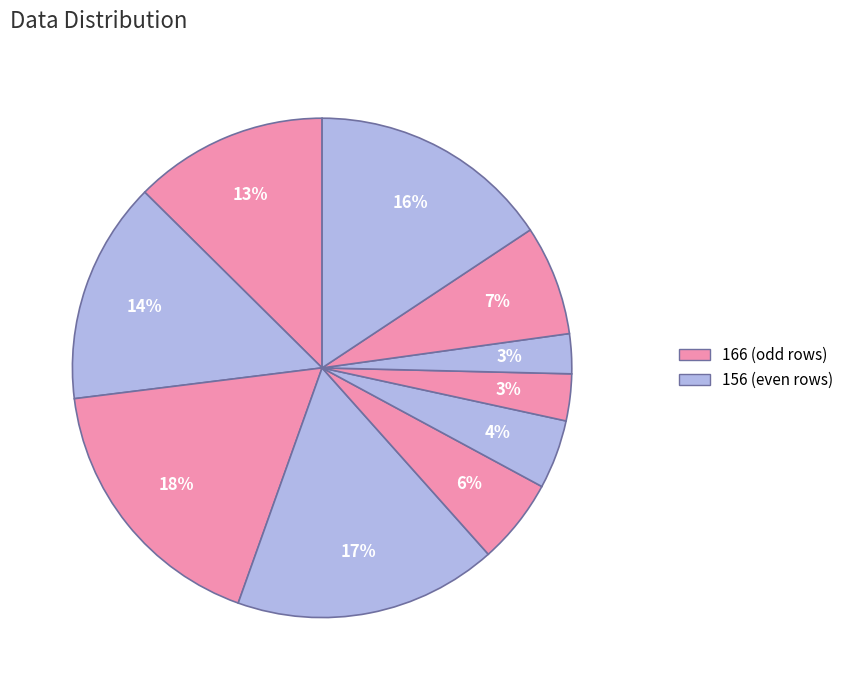

How many segments does this pie chart have?

10